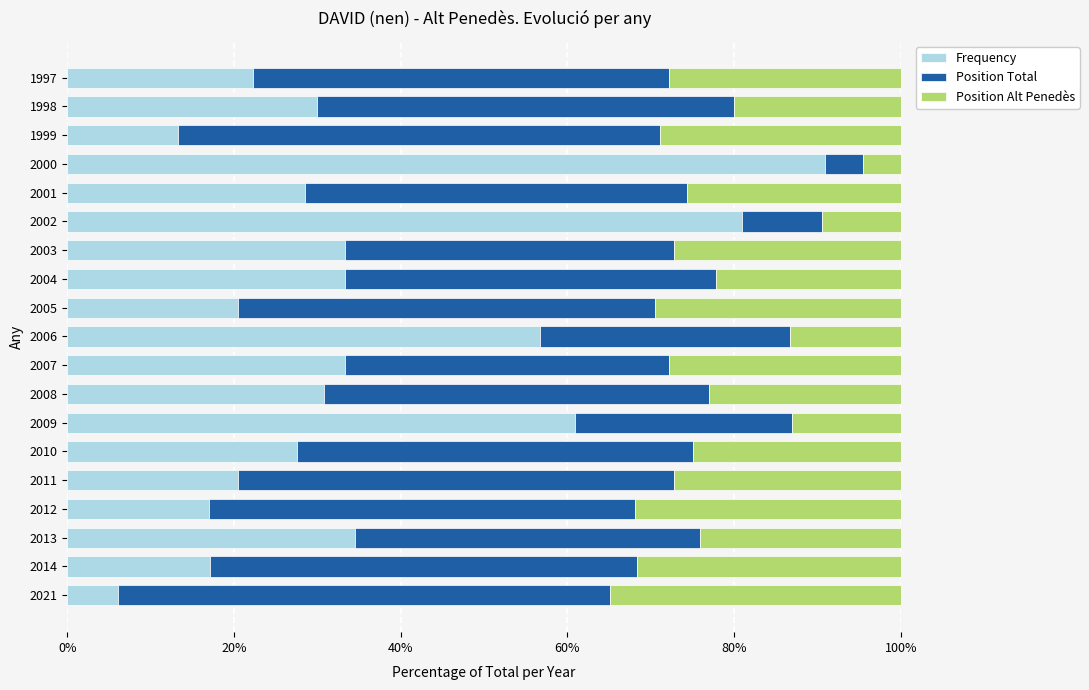

Is it true that Frequency equals 27.5 at 2010?

True